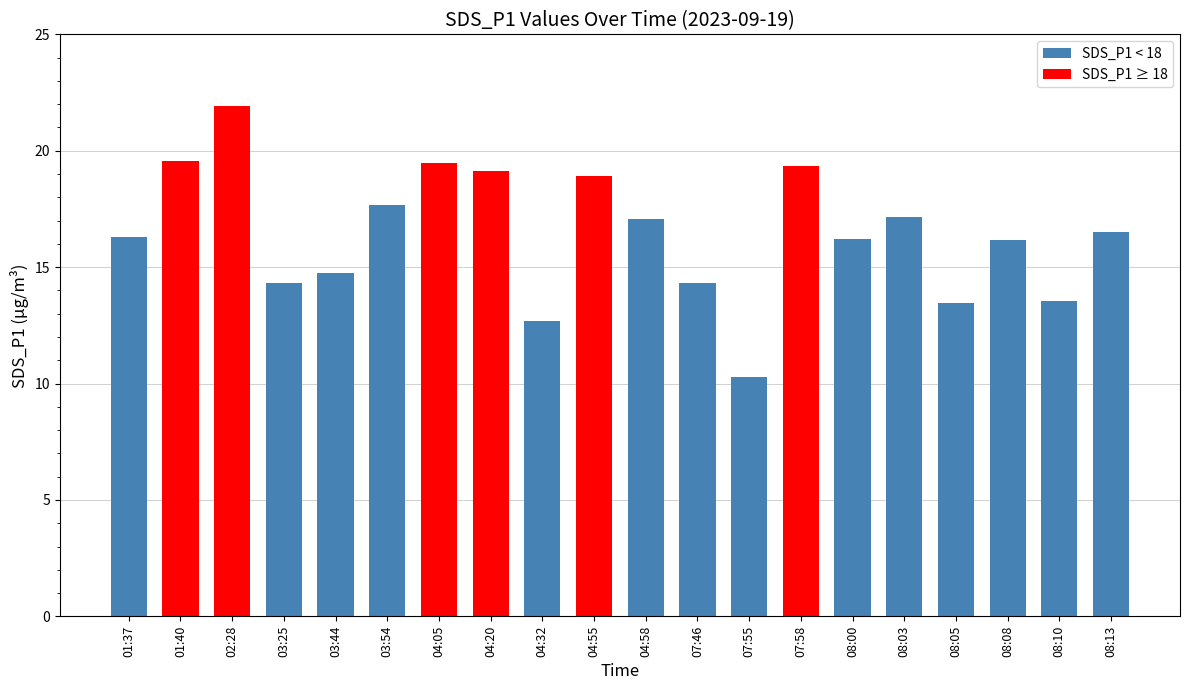

What is the change in value from 04:32 to 04:55?

+6.2